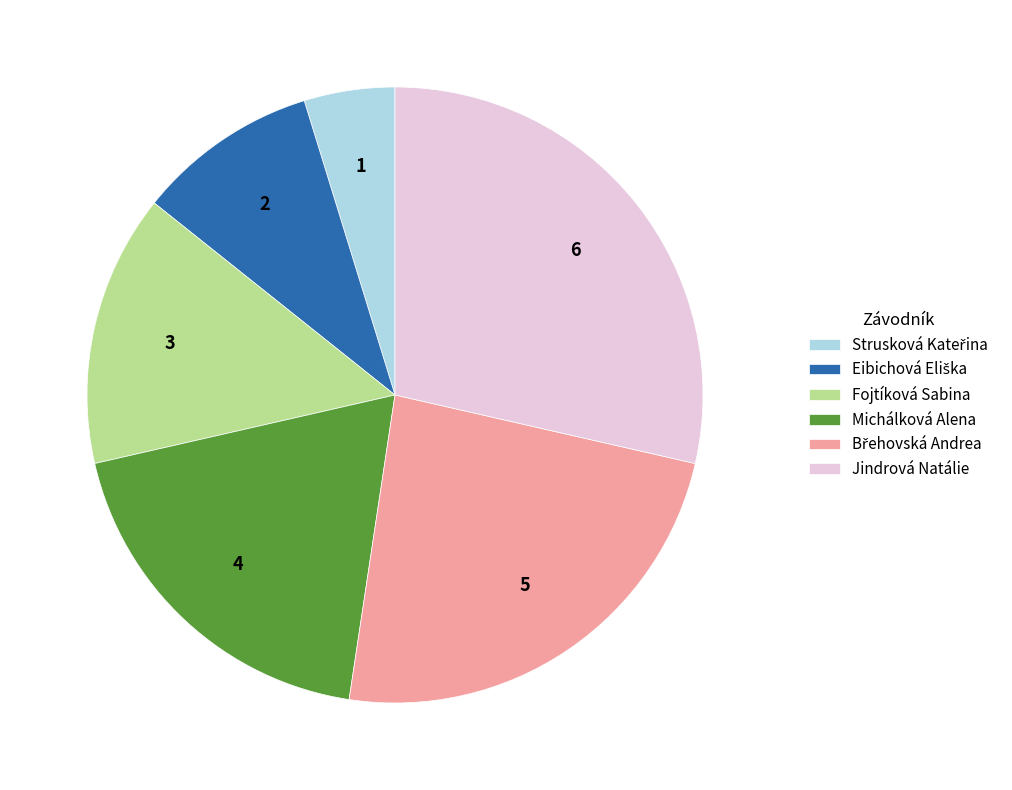

What is the largest slice in the pie chart?

Jindrová Natálie